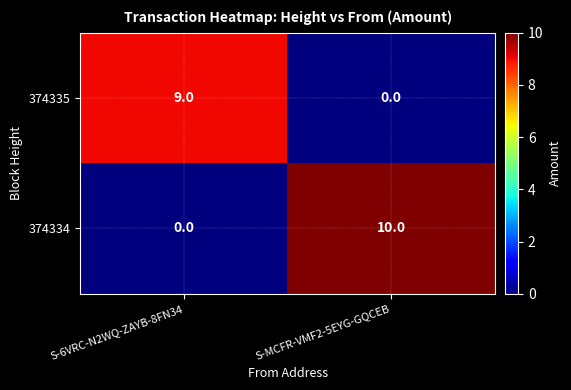

Is it true that 374335 equals 9 at S-6VRC-N2WQ-ZAYB-8FN34?

True